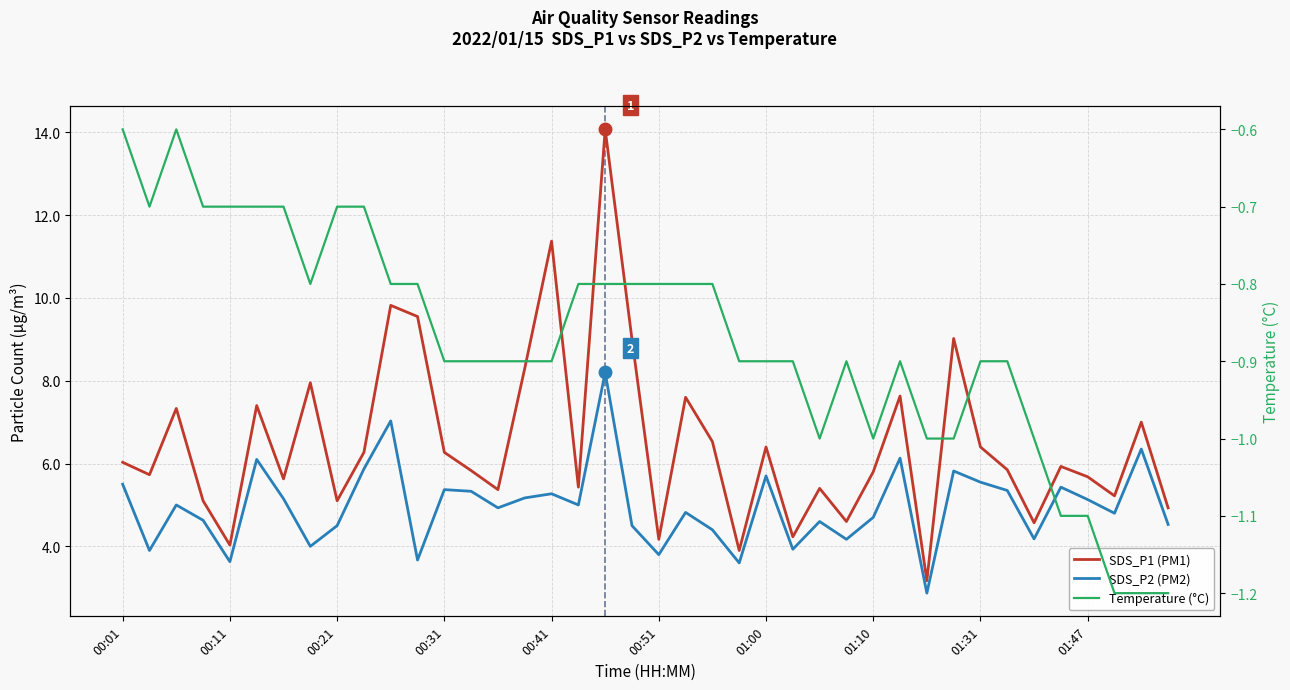

At which category does the chart reach its minimum across all series?

37